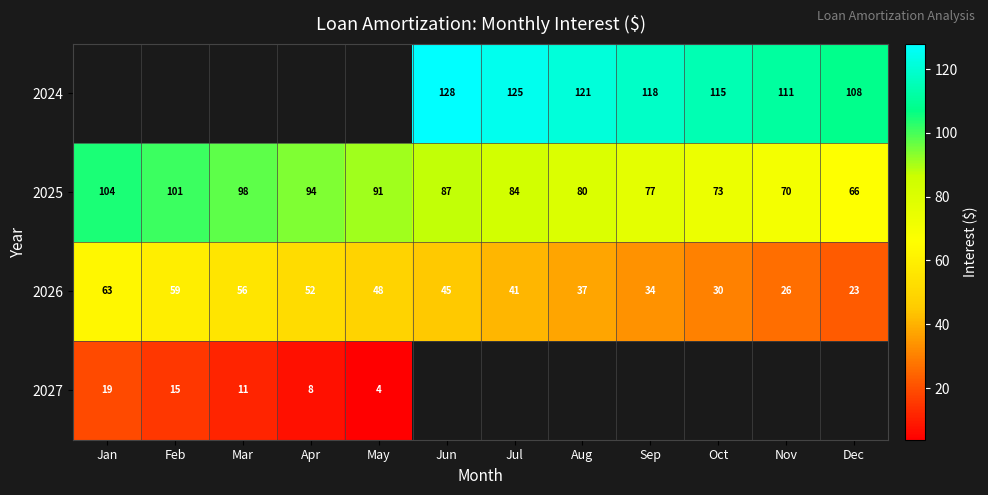

Which has a higher value, Jul or Feb?

Feb